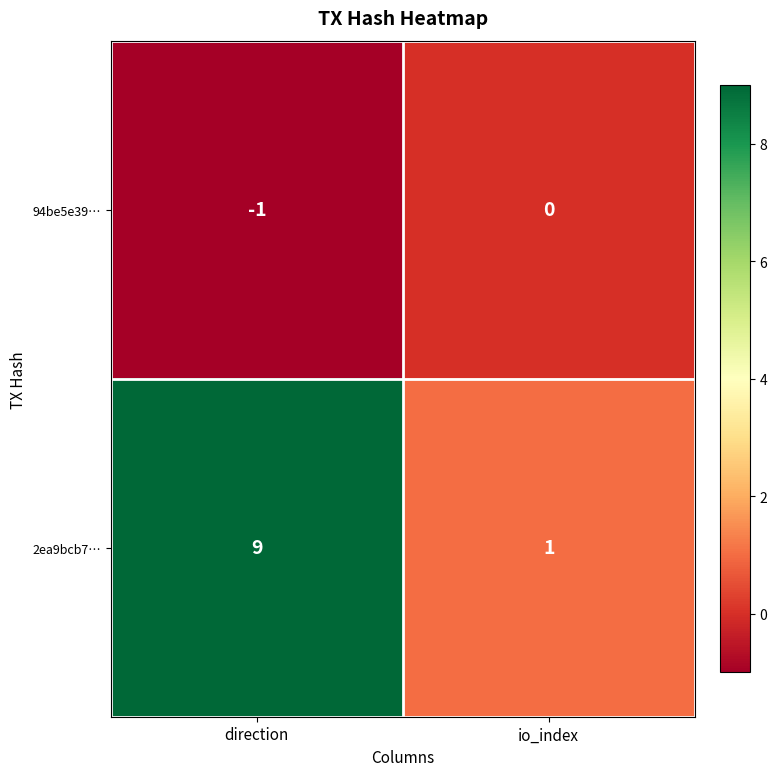

What is the sum of the 2ea9bcb7… values at direction and io_index?

10